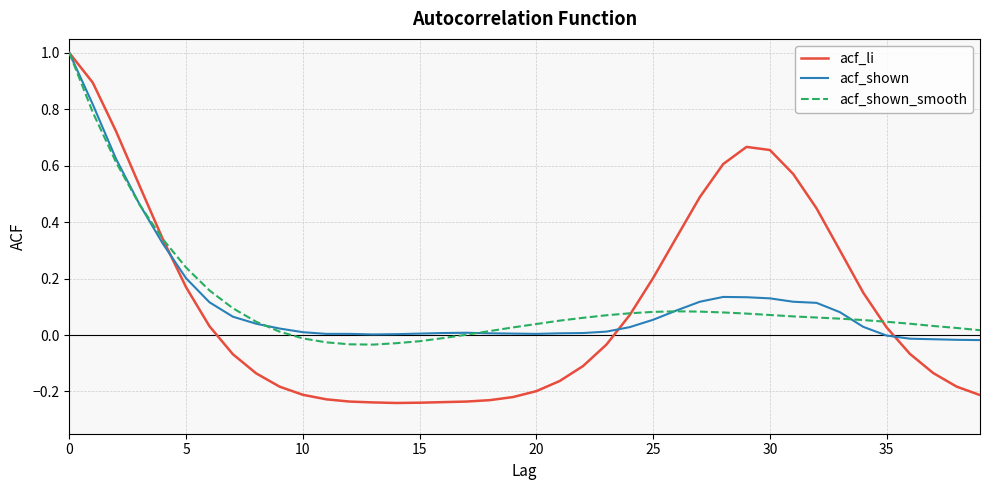

What is the maximum value for acf_shown_smooth?

1.0